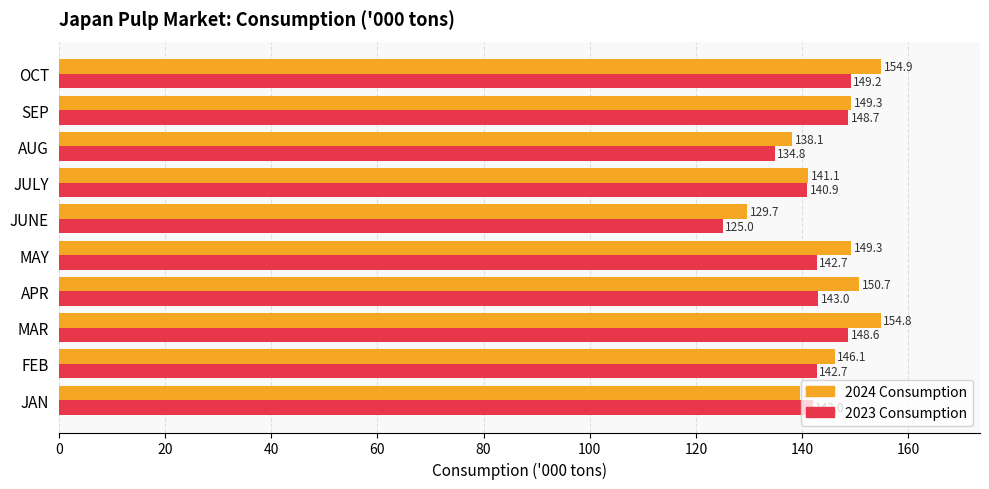

At which label does 2024 Consumption reach its minimum?

JUNE